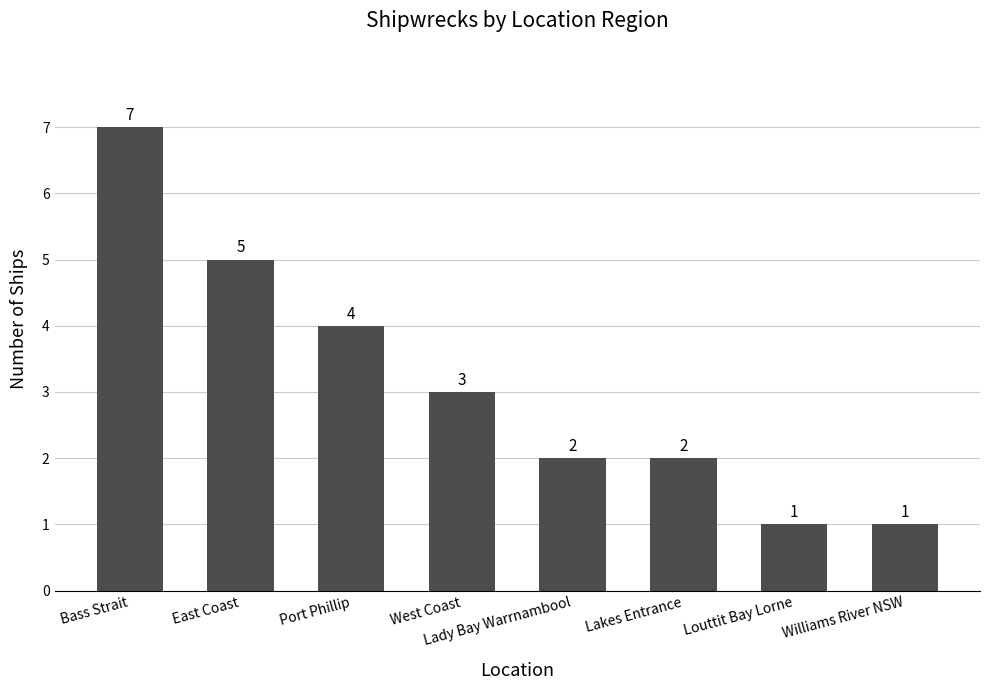

Is it true that the value at Port Phillip is 1?

False